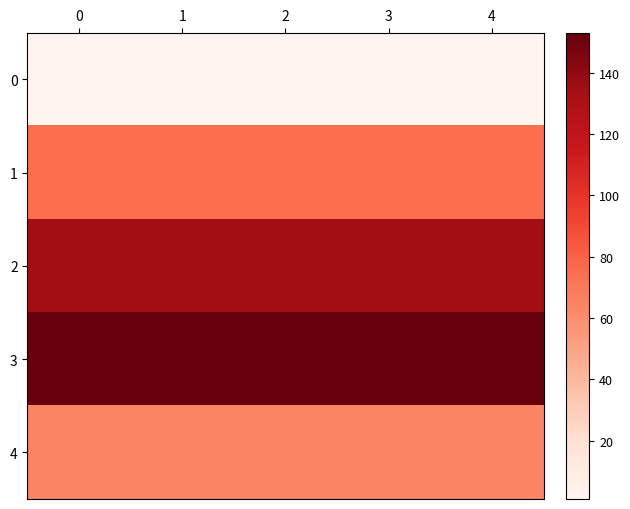

Reading left to right, transcribe all the data shown in this chart.

0: 0=1	1=1	2=1	3=1	4=1
1: 0=75	1=75	2=75	3=75	4=75
2: 0=134	1=134	2=134	3=134	4=134
3: 0=153	1=153	2=153	3=153	4=153
4: 0=64	1=64	2=64	3=64	4=64